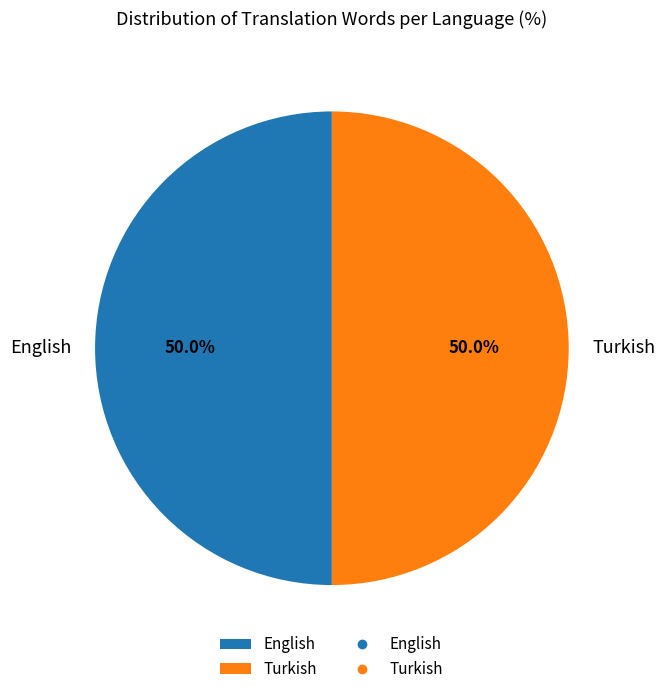

Approximately how many times larger is the value at English compared to Turkish?

1.0